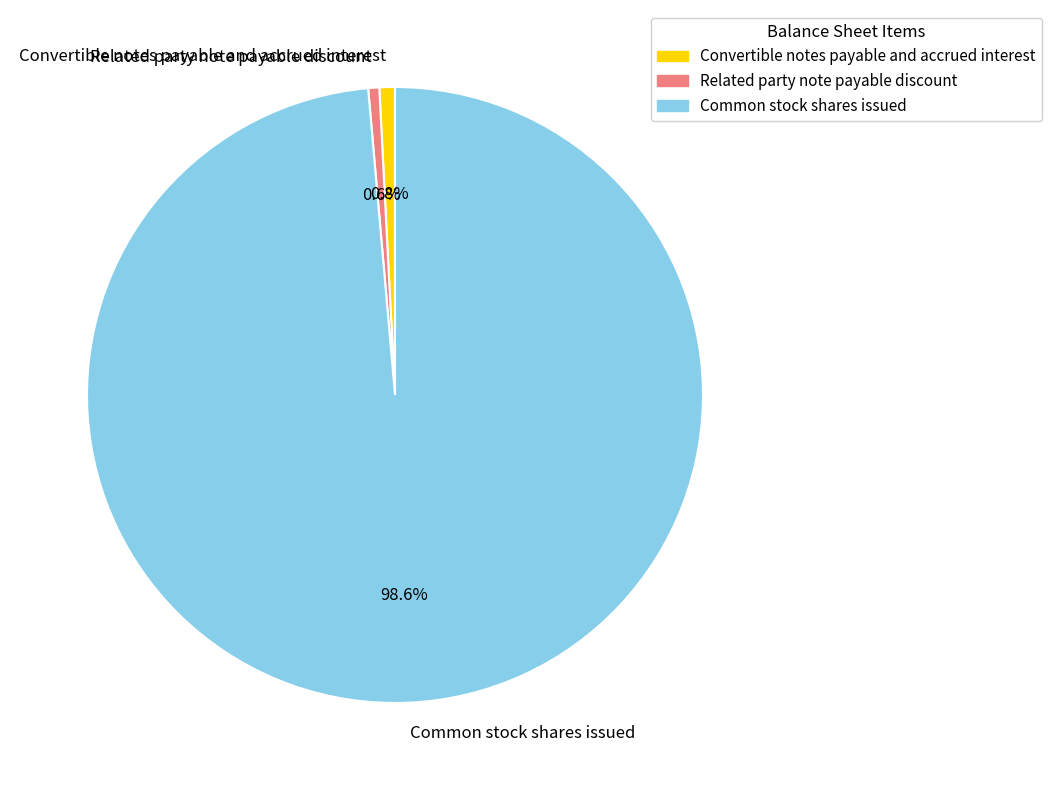

What percentage is the Common stock shares issued slice, to the nearest percent?

99%